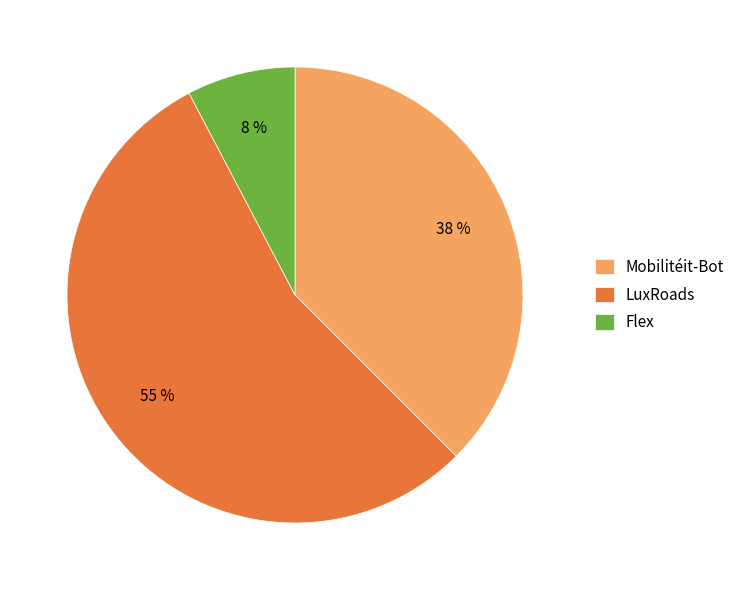

Rank the categories by value from highest to lowest.

LuxRoads, Mobilitéit-Bot, Flex